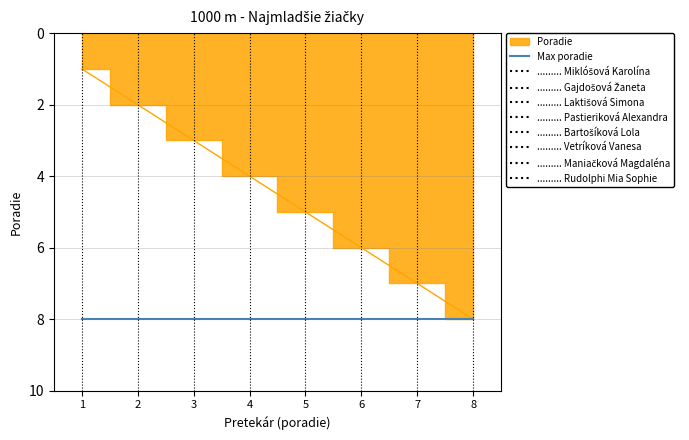

Which label corresponds to the largest value in the chart?

8